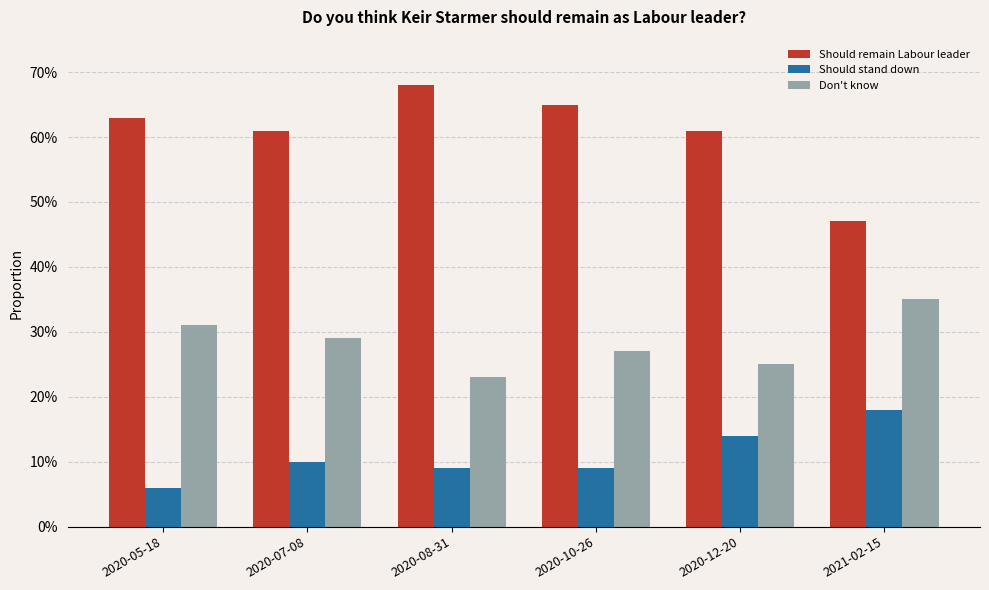

At which category is the sum across all series the highest?

2020-10-26